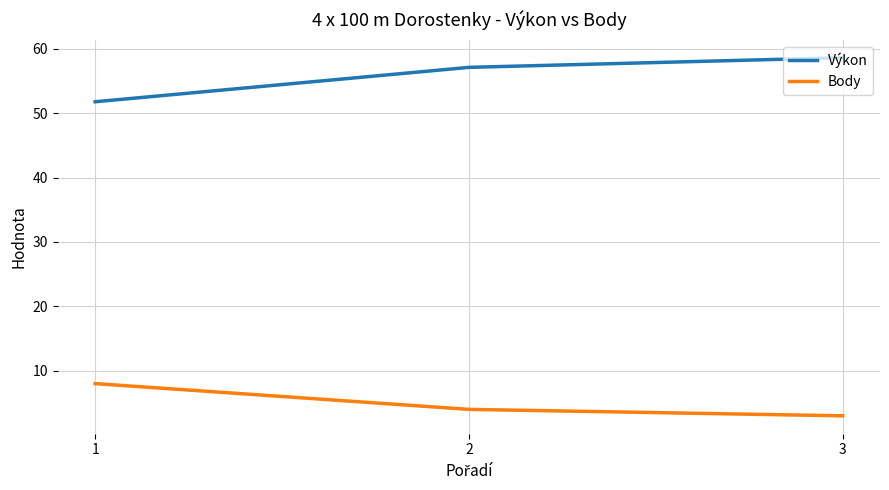

Which label corresponds to the largest value in the chart?

3